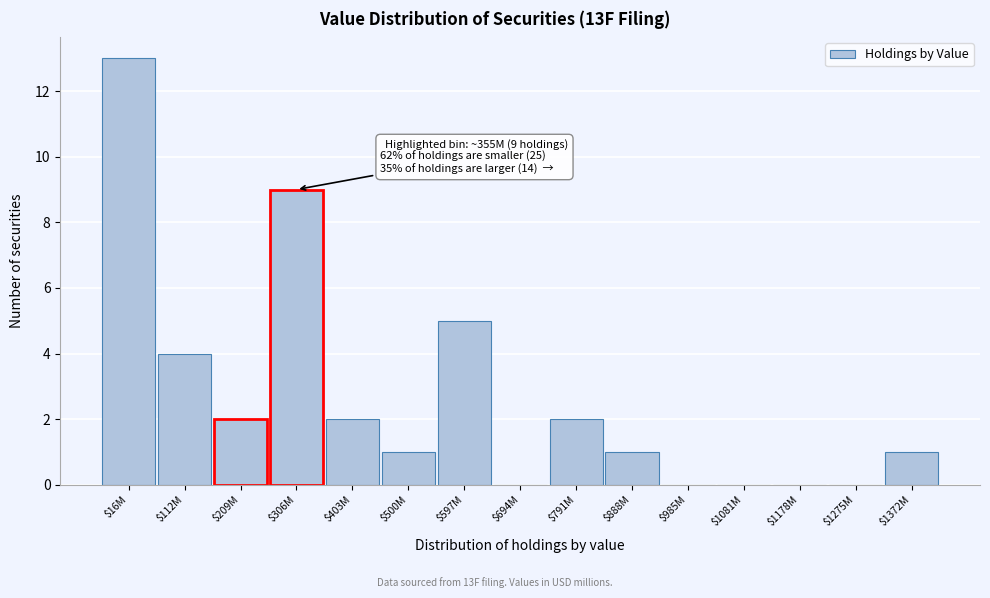

At which label is the value closest to 6?

$597M